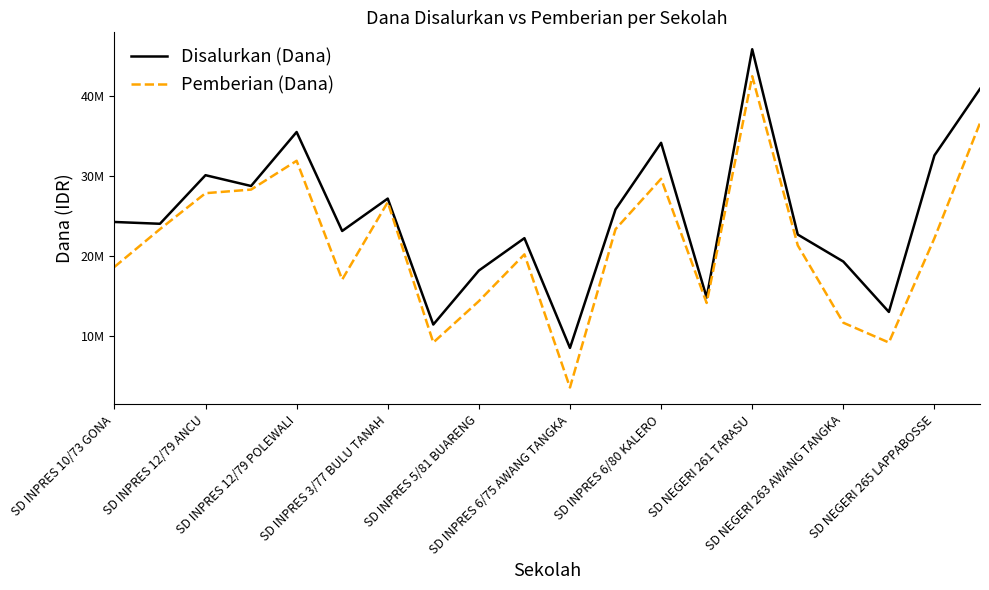

What is the average value of the Pemberian (Dana) series?

21633750